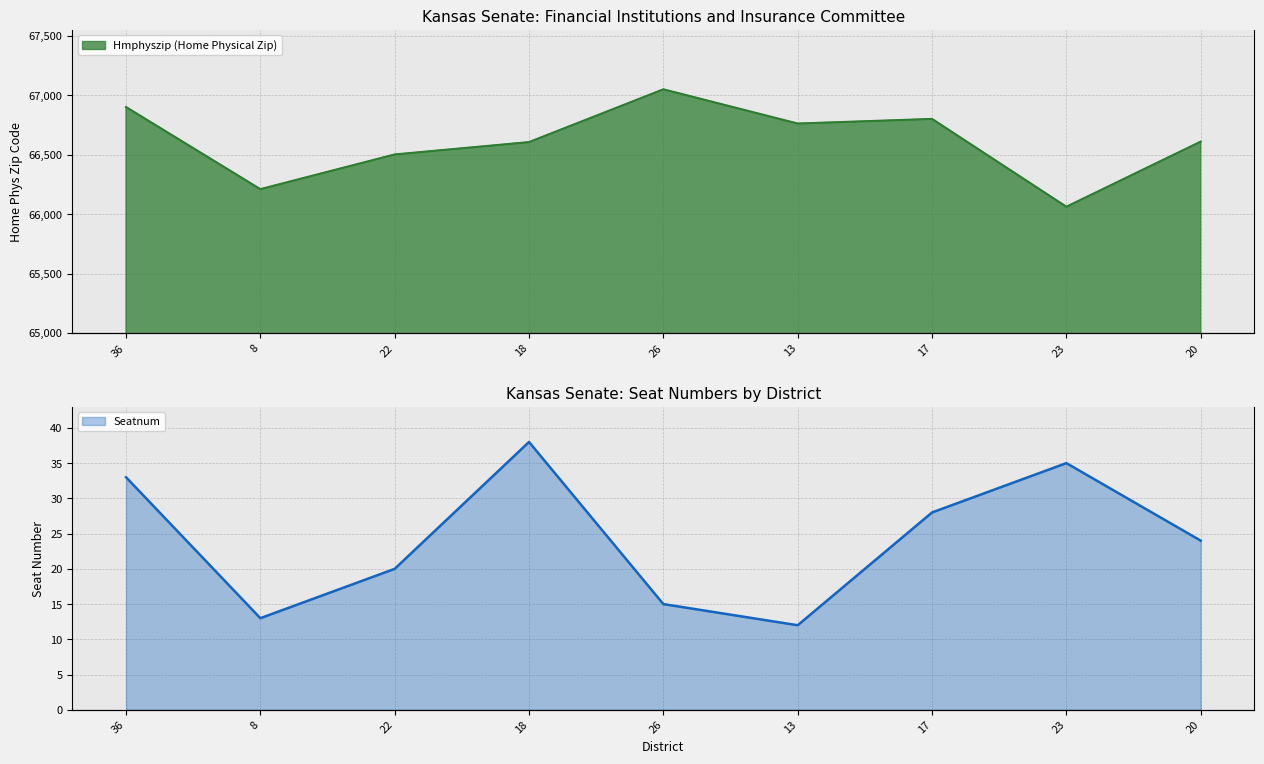

What is the highest value of the Hmphyszip series?

67050